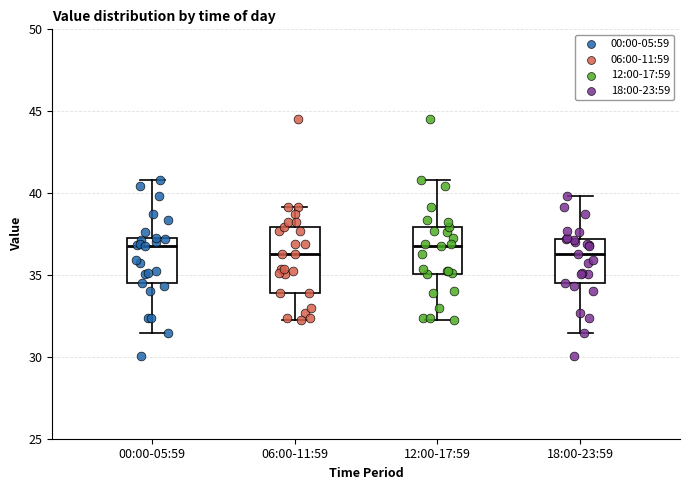

Comparing the boxes themselves (not the whiskers), which one is the tallest?

06:00-11:59